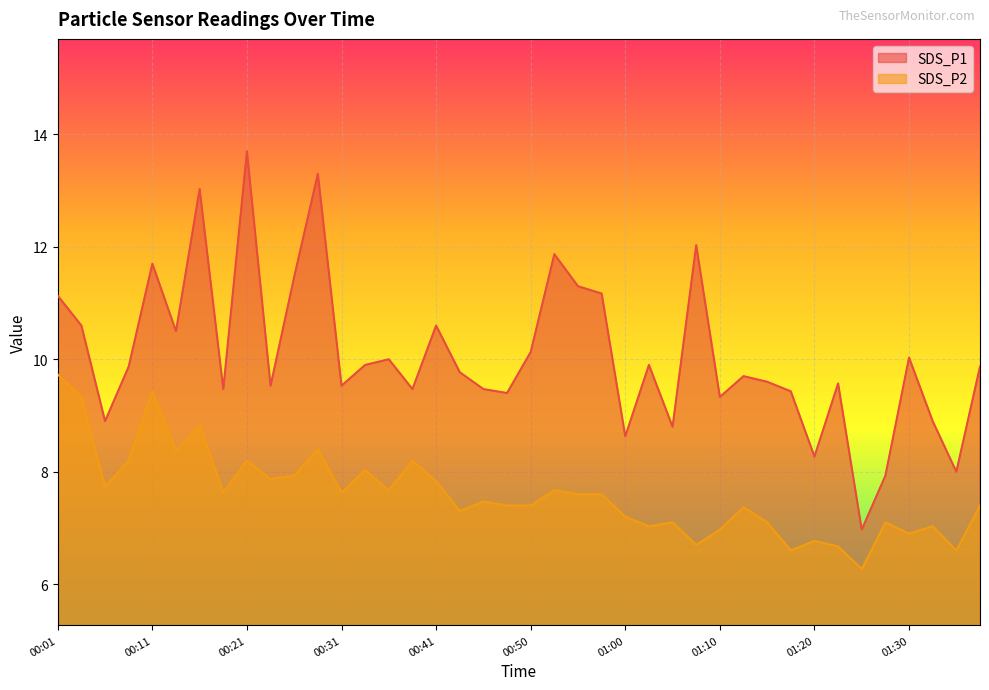

Reading left to right, list all the values displayed in this chart.

SDS_P1: 00:01=11.1	00:03=10.6	00:06=8.9	00:08=9.9	00:11=11.7	00:13=10.5	00:16=13.0	00:18=9.5	00:21=13.7	00:23=9.5	00:26=11.5	00:28=13.3	00:31=9.5	00:33=9.9	00:36=10.0	00:38=9.5	00:41=10.6	00:43=9.8	00:45=9.5	00:48=9.4	00:50=10.1	00:53=11.9	00:55=11.3	00:58=11.2	01:00=8.6	01:03=9.9	01:05=8.8	01:08=12.0	01:10=9.3	01:13=9.7	01:15=9.6	01:18=9.4	01:20=8.3	01:23=9.6	01:25=7.0	01:27=7.9	01:30=10.0	01:32=8.9	01:35=8.0	01:37=9.9
SDS_P2: 00:01=9.7	00:03=9.3	00:06=7.7	00:08=8.2	00:11=9.4	00:13=8.4	00:16=8.8	00:18=7.6	00:21=8.2	00:23=7.9	00:26=7.9	00:28=8.4	00:31=7.6	00:33=8.0	00:36=7.7	00:38=8.2	00:41=7.8	00:43=7.3	00:45=7.5	00:48=7.4	00:50=7.4	00:53=7.7	00:55=7.6	00:58=7.6	01:00=7.2	01:03=7.0	01:05=7.1	01:08=6.7	01:10=7.0	01:13=7.4	01:15=7.1	01:18=6.6	01:20=6.8	01:23=6.7	01:25=6.3	01:27=7.1	01:30=6.9	01:32=7.0	01:35=6.6	01:37=7.4